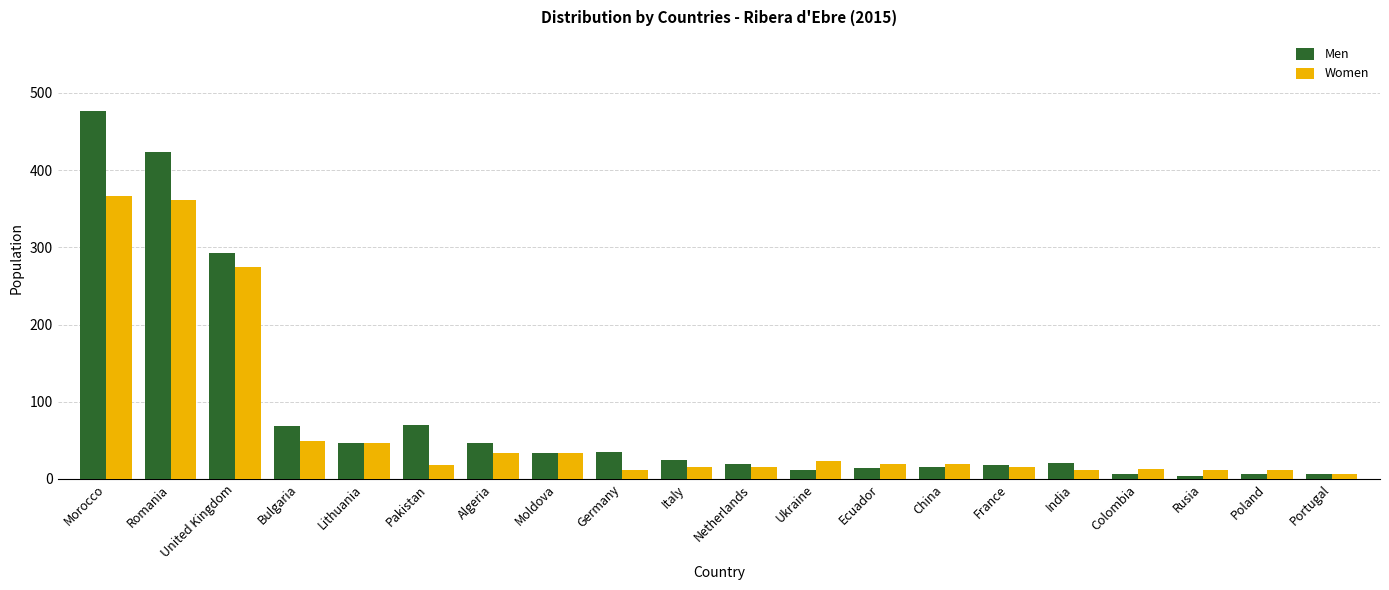

What is the value of the Men bar at the 13th from the left?

14